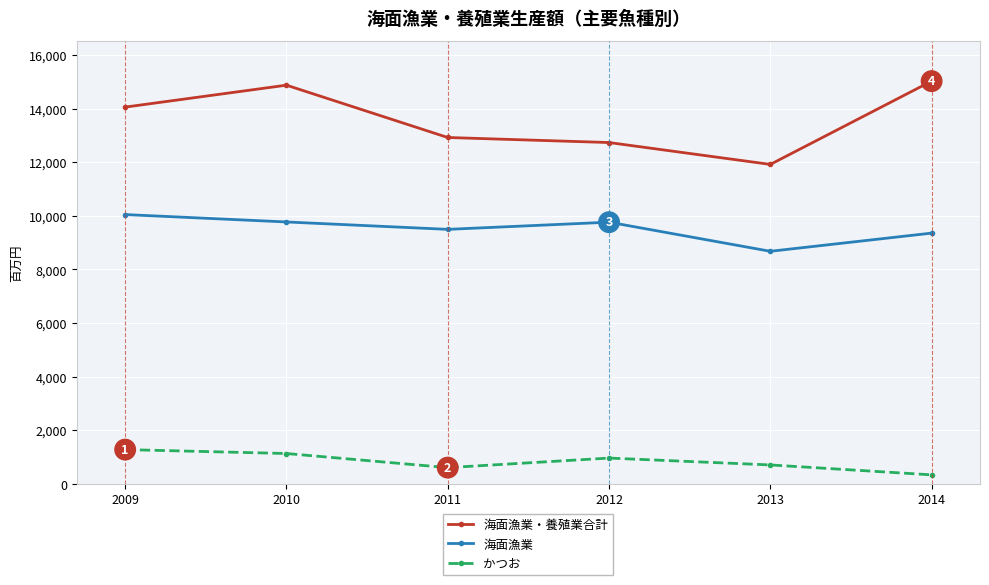

Is it true that 海面漁業・養殖業合計 equals 3172 at 2013?

False